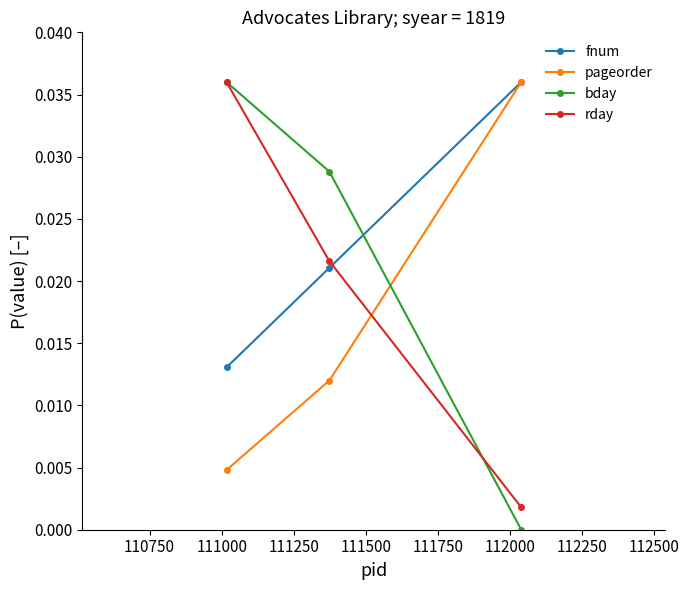

Which series has the largest range (max minus min)?

bday